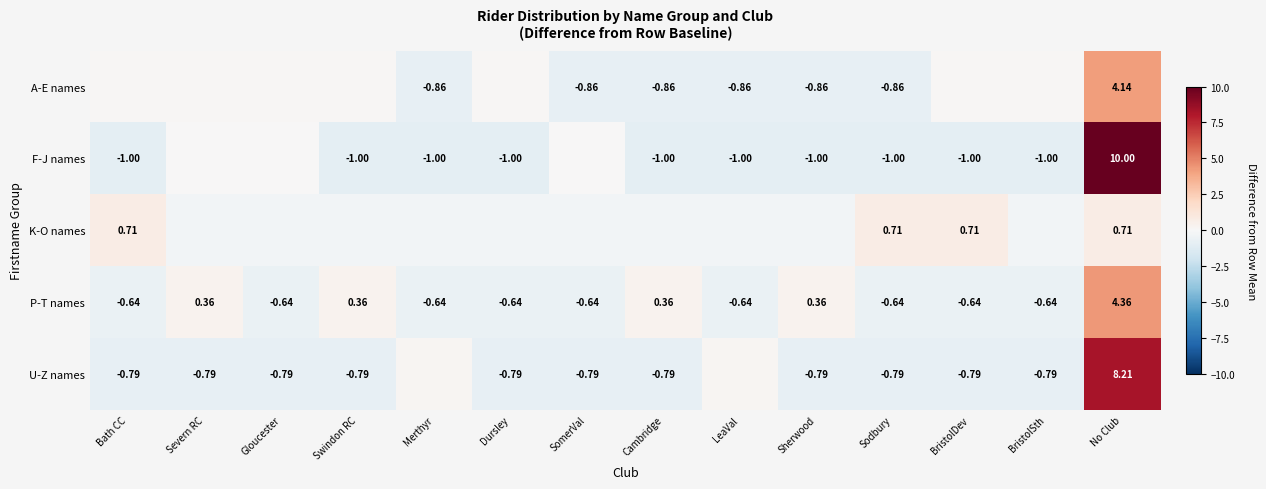

What is the total value across all series at Swindon RC?

-1.6